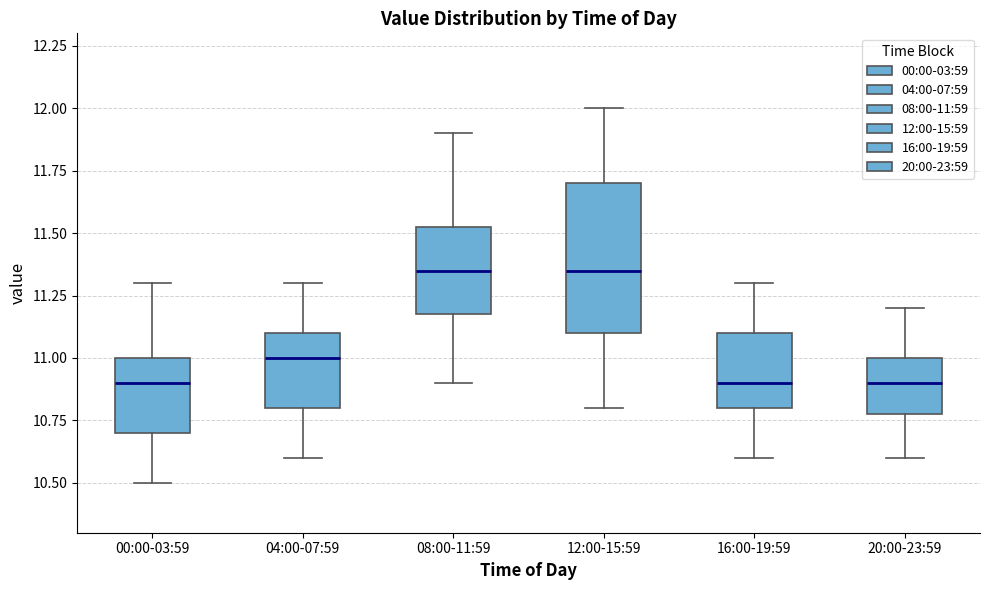

Comparing the boxes themselves (not the whiskers), which one is the tallest?

12:00-15:59